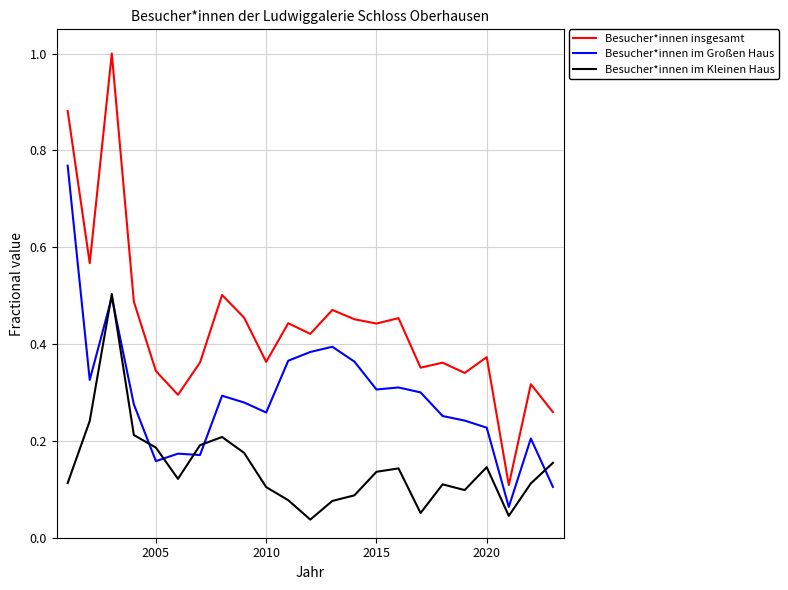

List the series in order of their peak value, highest first.

Besucher*innen insgesamt, Besucher*innen im Großen Haus, Besucher*innen im Kleinen Haus